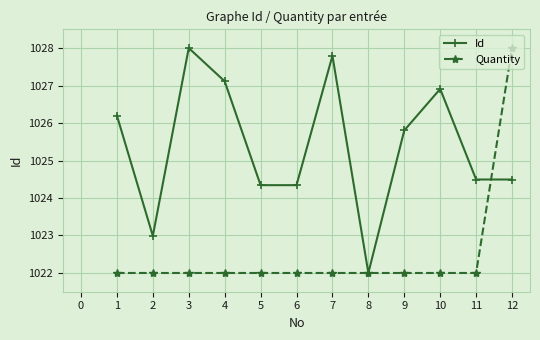

What is the minimum value for Id?

1022.0